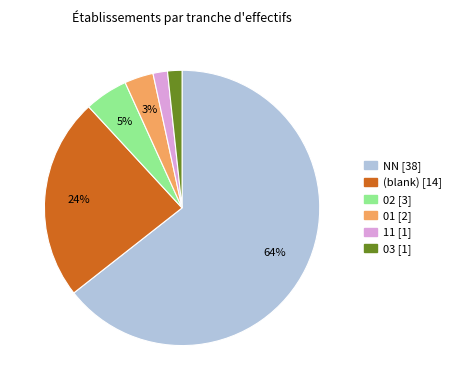

Is there any slice that represents more than half of the pie?

Yes